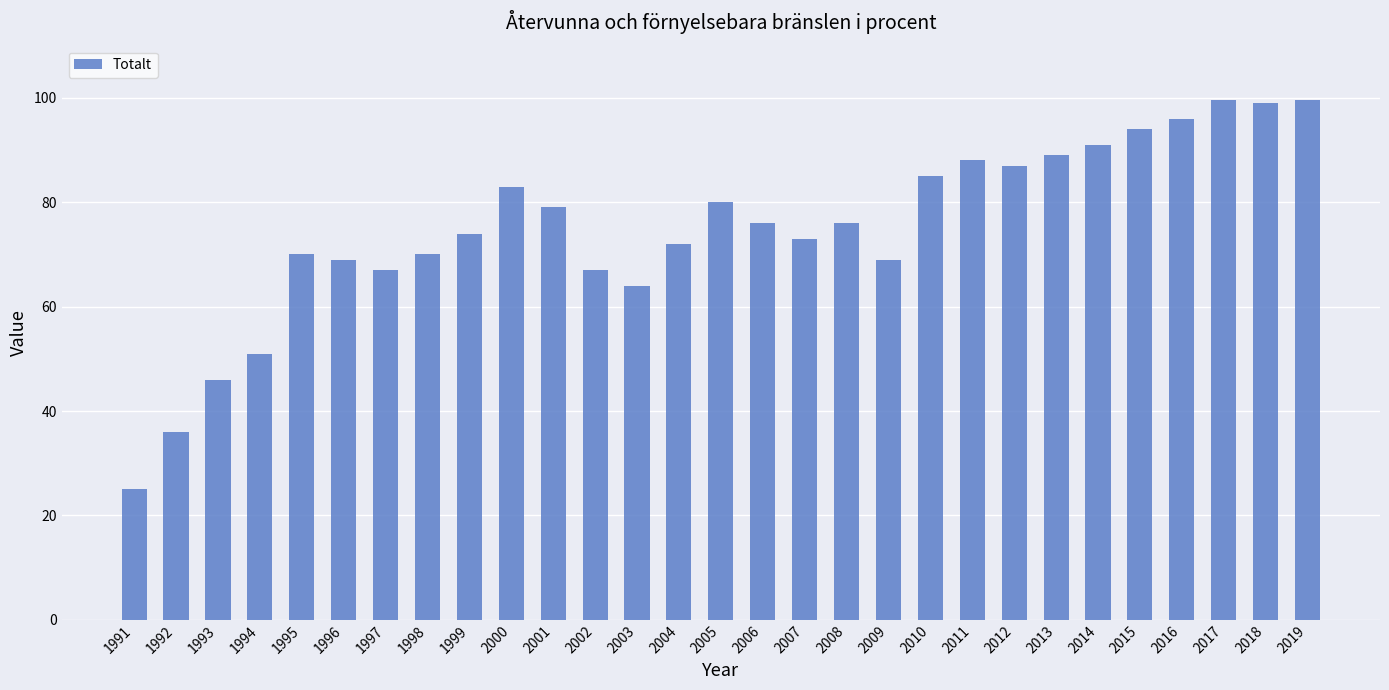

True or false: the data shows 153.6 at 2015.

False